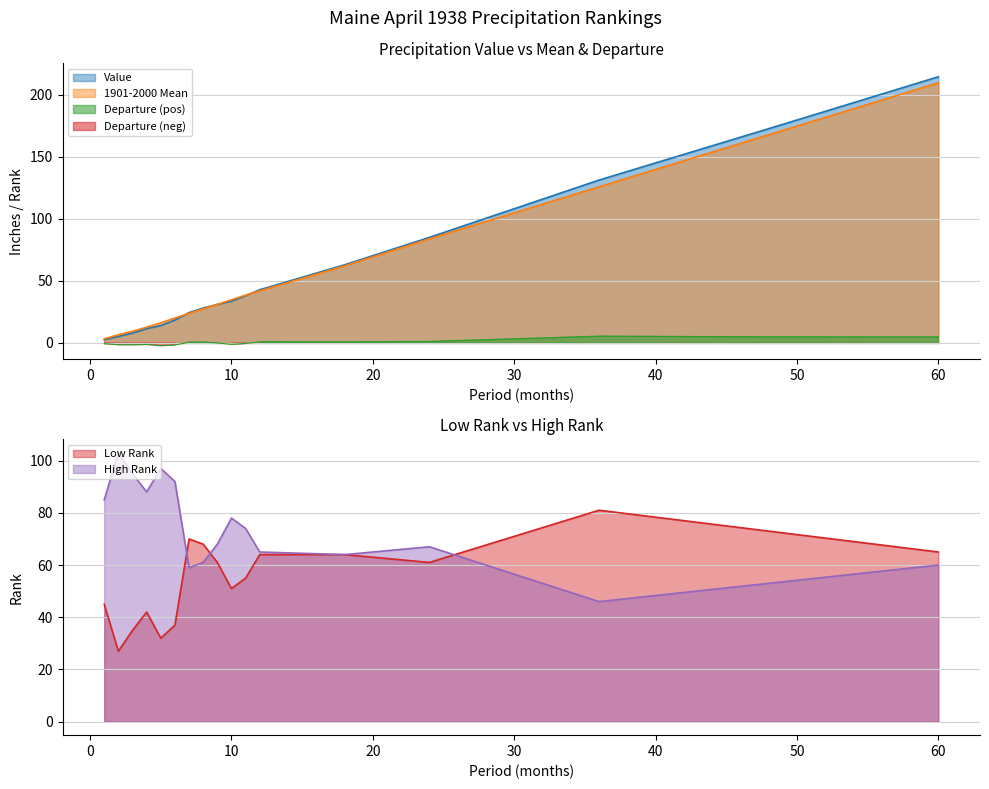

True or false: Low Rank and Departure intersect in this chart.

False